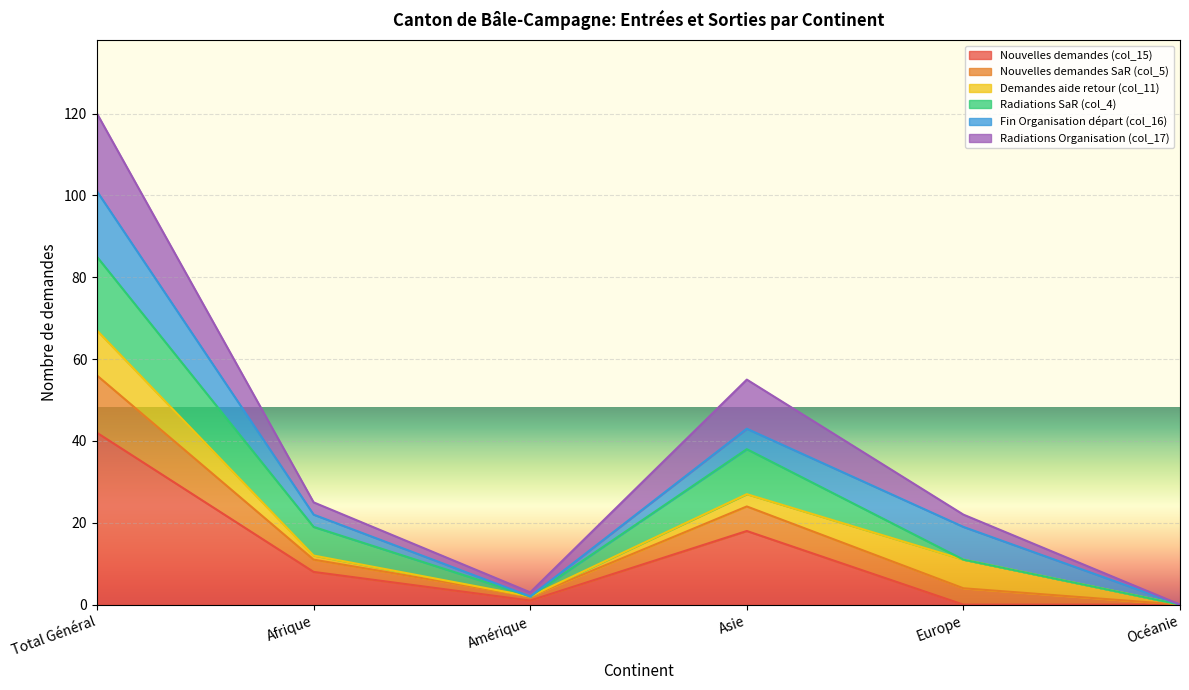

True or false: Nouvelles demandes (col_15) has a value of 18 at Asie.

True